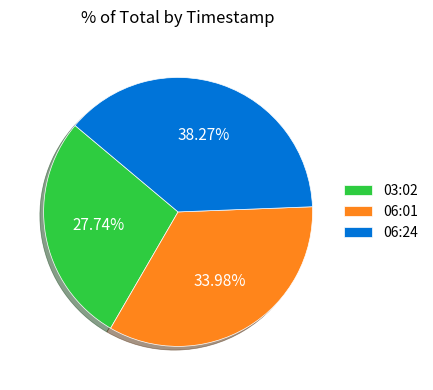

Rank the categories by value from highest to lowest.

06:24, 06:01, 03:02